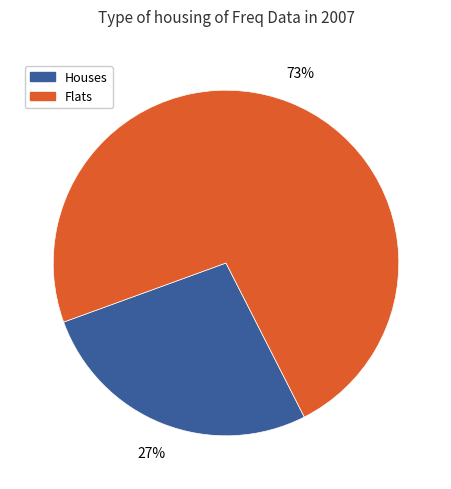

Does any single category account for the majority?

Yes